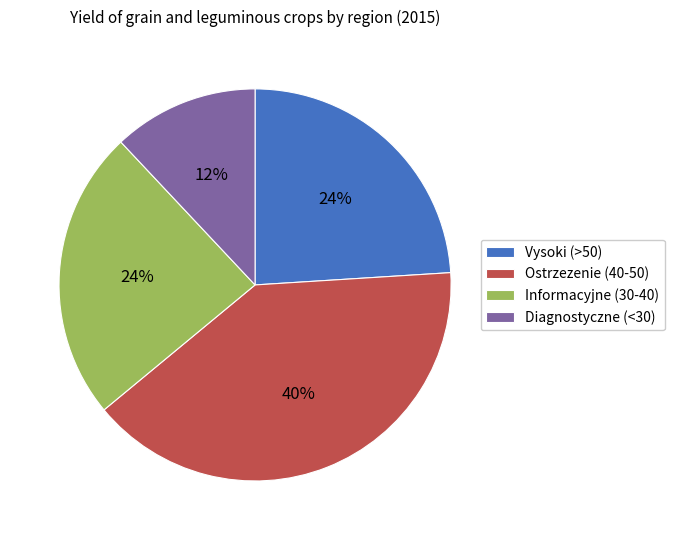

Combined, do Vysoki (>50) and Diagnostyczne (<30) account for over 50%?

No